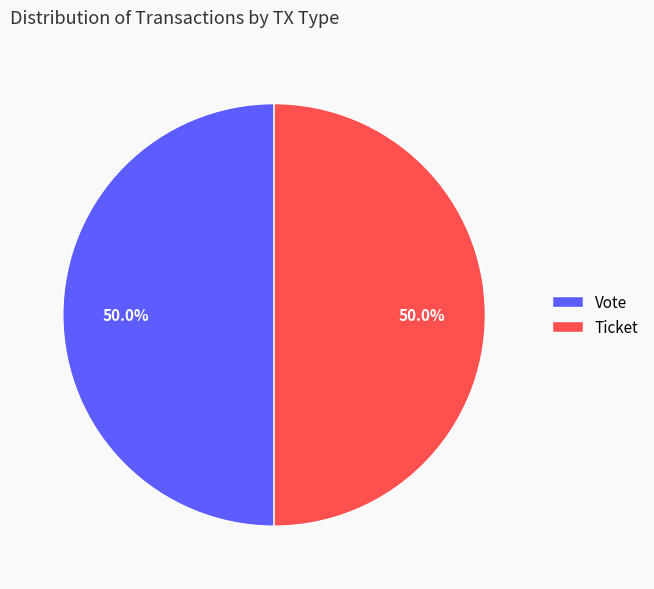

Approximately how many times larger is the value at Ticket compared to Vote?

1.0